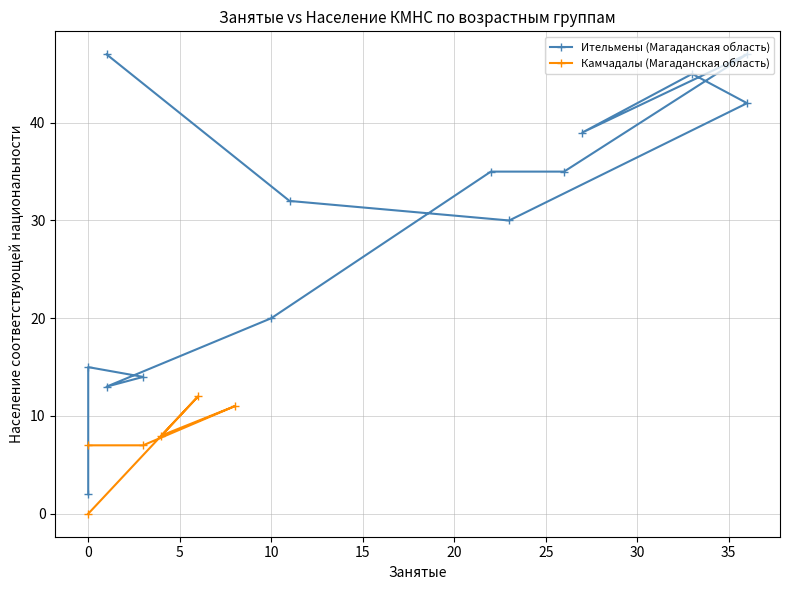

Rank the series by their average value, from highest to lowest.

Ительмены (Магаданская область), Камчадалы (Магаданская область)